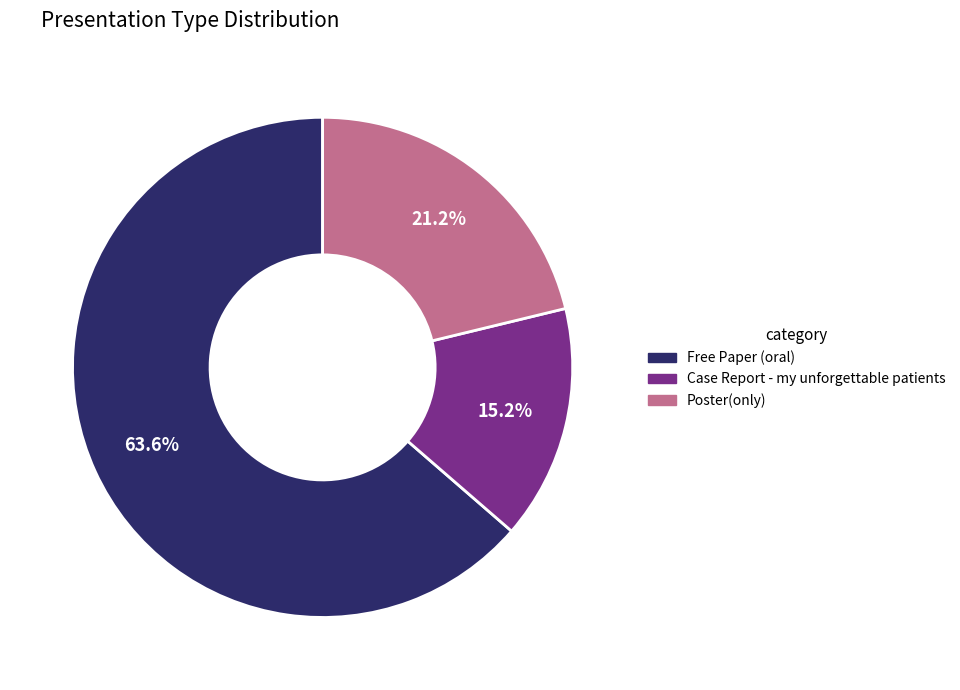

Is it true that Case Report - my unforgettable patients is 15% of the pie?

True